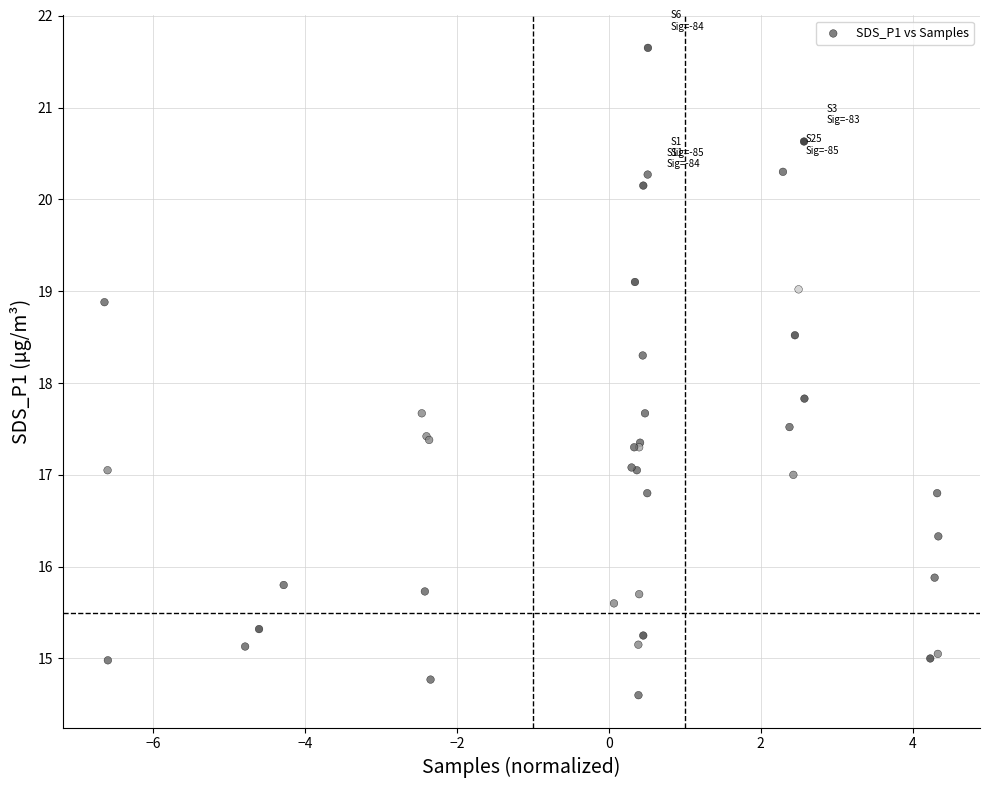

What Y value in the scatter plot is closest to 18?

17.8